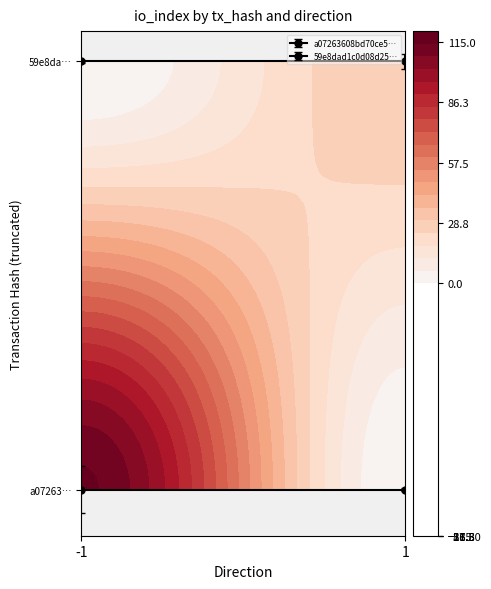

What is the difference between the 59e8dad1c0d08d25759519981f487716a3e9116 values at direction and io_index?

29